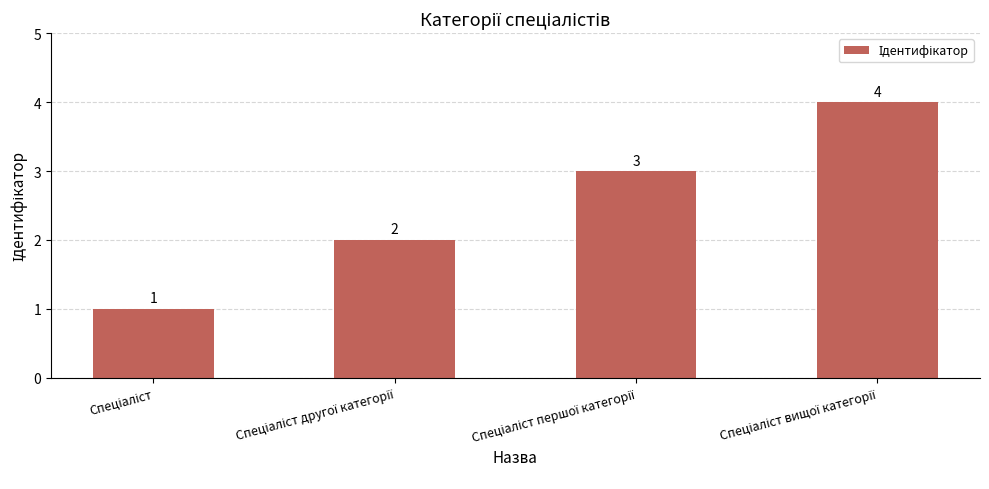

What is the smallest value displayed?

1